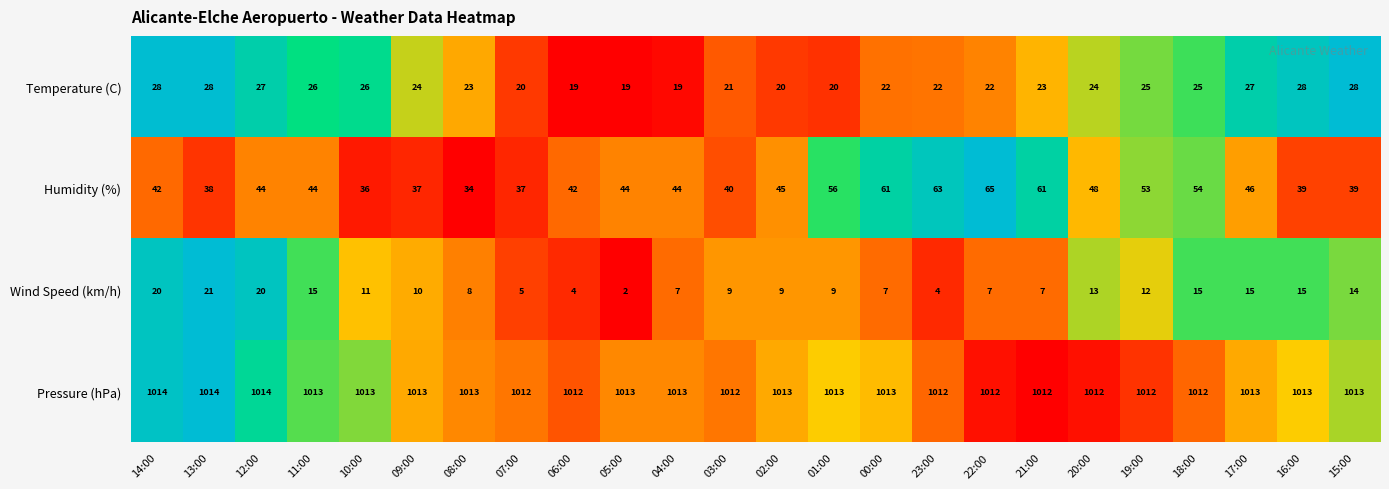

What is the maximum value shown in the chart?

1014